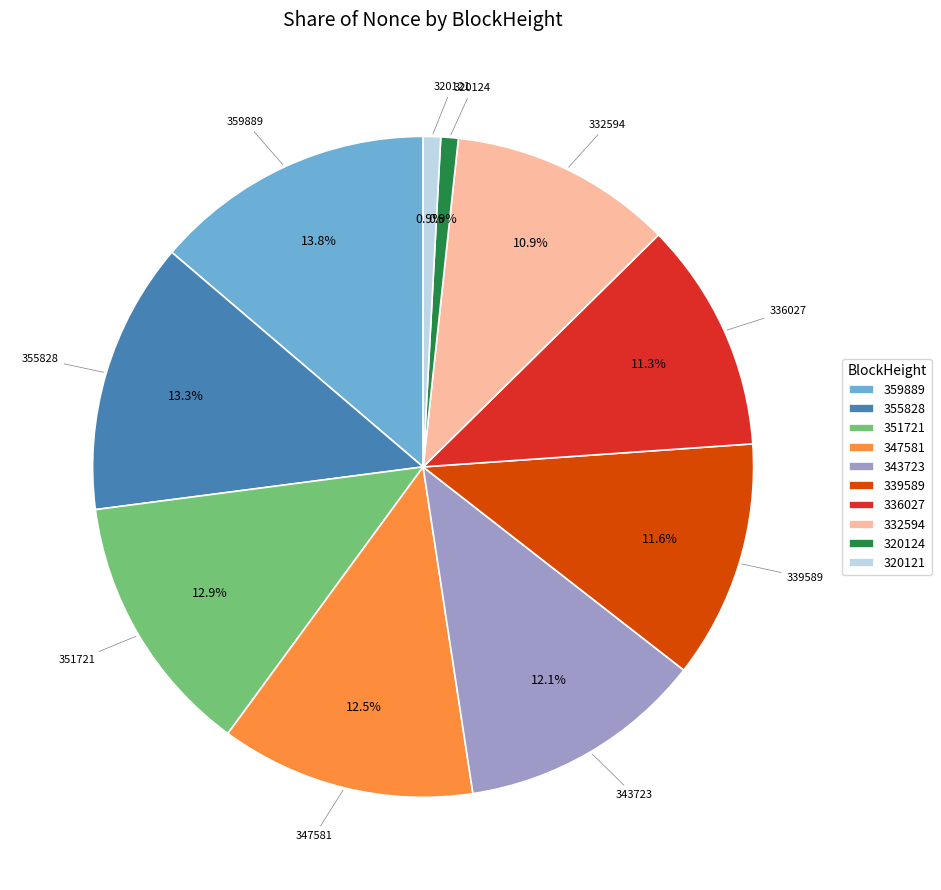

To the nearest percent, what is the difference between the 359889 and 320124 slice percentages?

13%